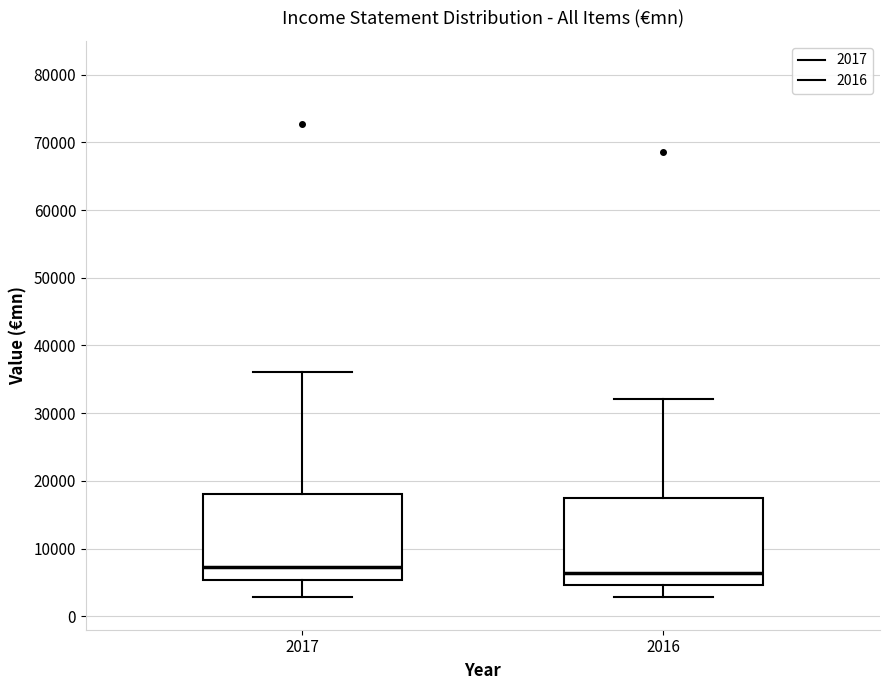

Reading left to right, transcribe this box plot: for each box, give where its median line is, the range the box spans, and where its two whiskers end, as read against the y-axis. The values are not printed on the chart, so give them approximately, as read against the axis.

2017: median 7000, box 5000 to 18000, whiskers 3000 to 36000
2016: median 6000, box 5000 to 17000, whiskers 3000 to 32000